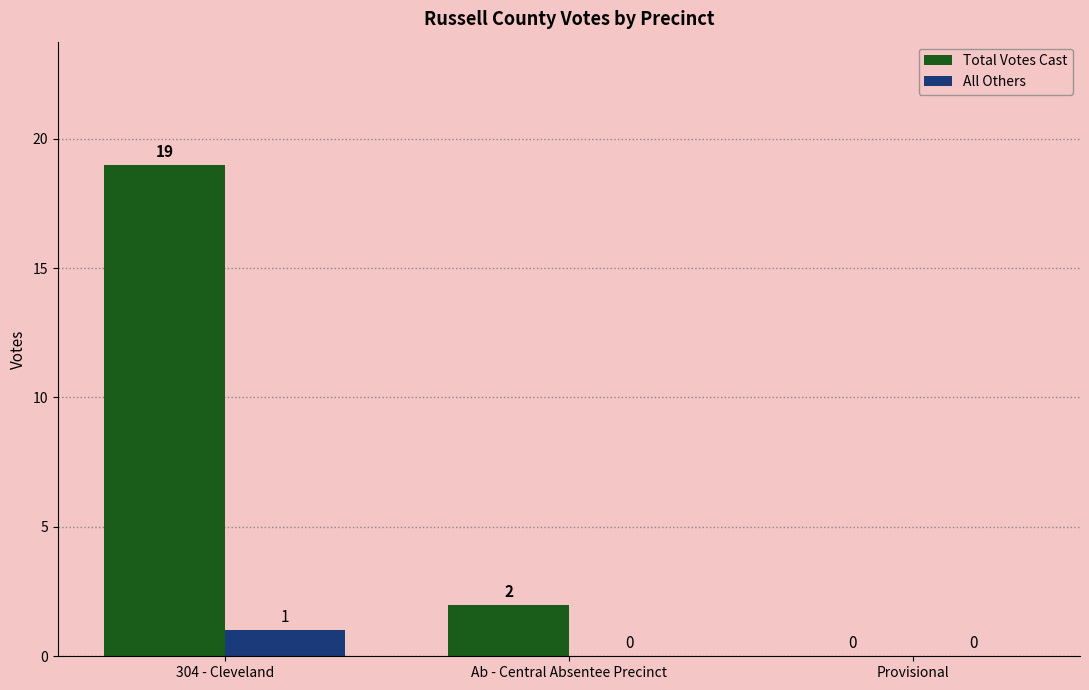

Between 304 - Cleveland and Ab - Central Absentee Precinct, which series saw the biggest shift?

Total Votes Cast